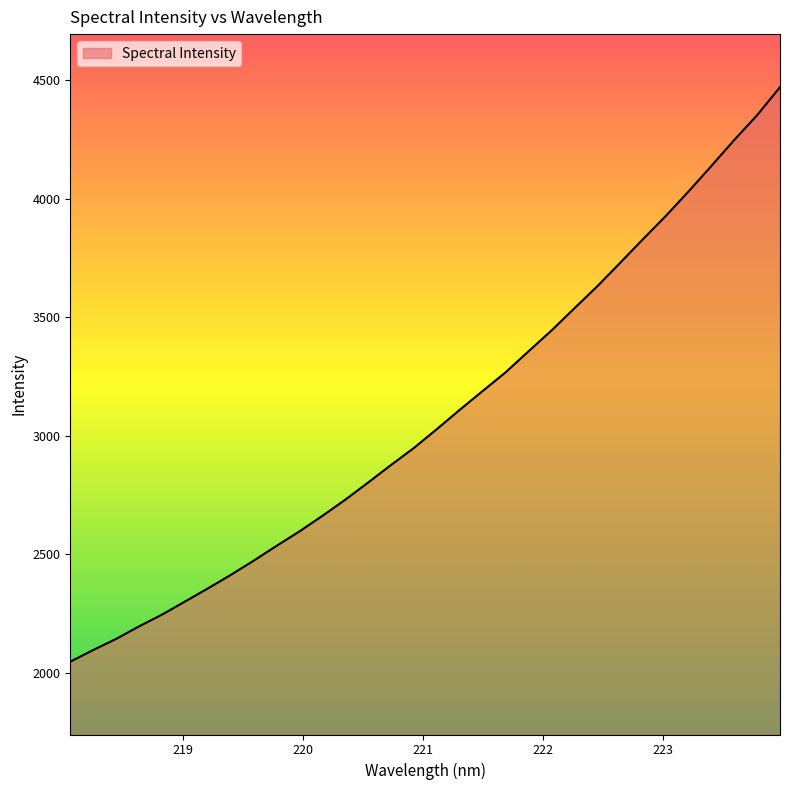

What is the sum of all values?

98721.9